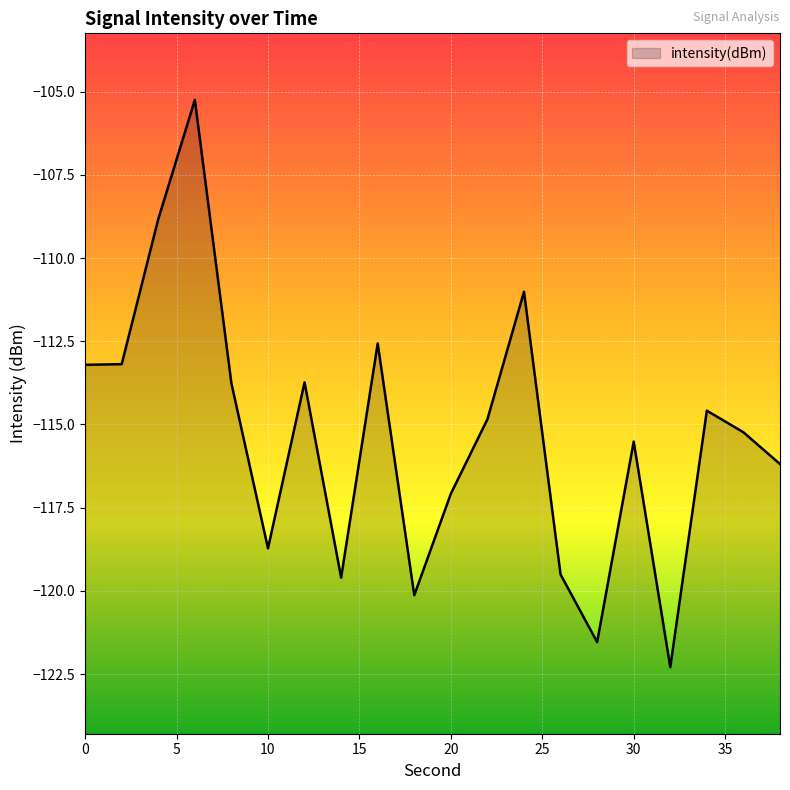

Count the number of data series in this chart.

1